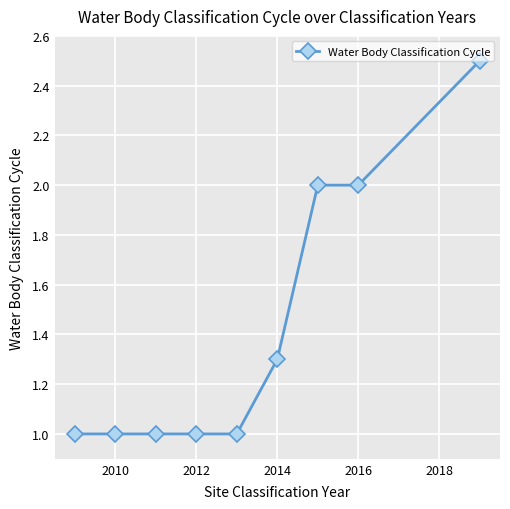

What is the sum of all values?

12.8